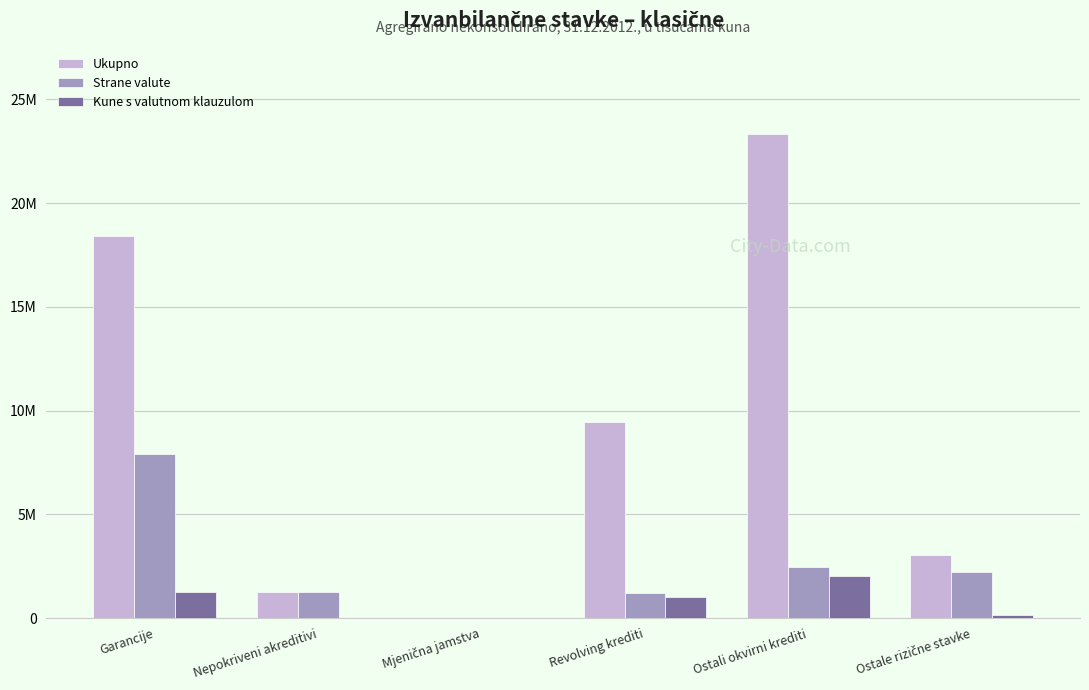

Reading right to left, what are all the values shown in this chart?

Ukupno: 3038488	23351850	9474152	810	1247892	18408785
Strane valute: 2218802	2484116	1203466	0	1247892	7926142
Kune s valutnom klauzulom: 160277	2007664	1034279	0	0	1238650